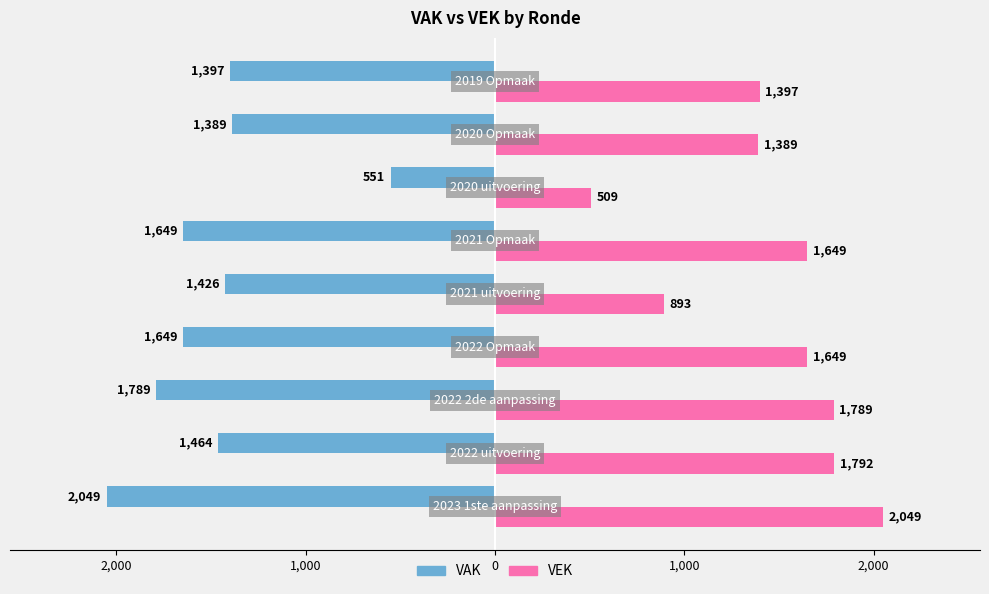

What are all the series names shown in the legend?

VAK, VEK